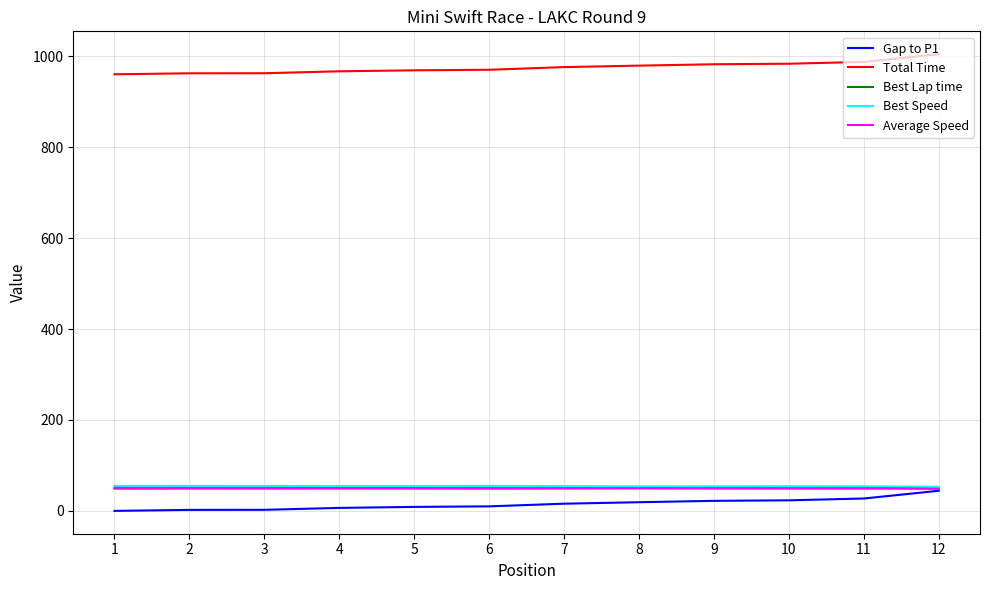

What is the spread (max minus min) of values at 10?

960.4